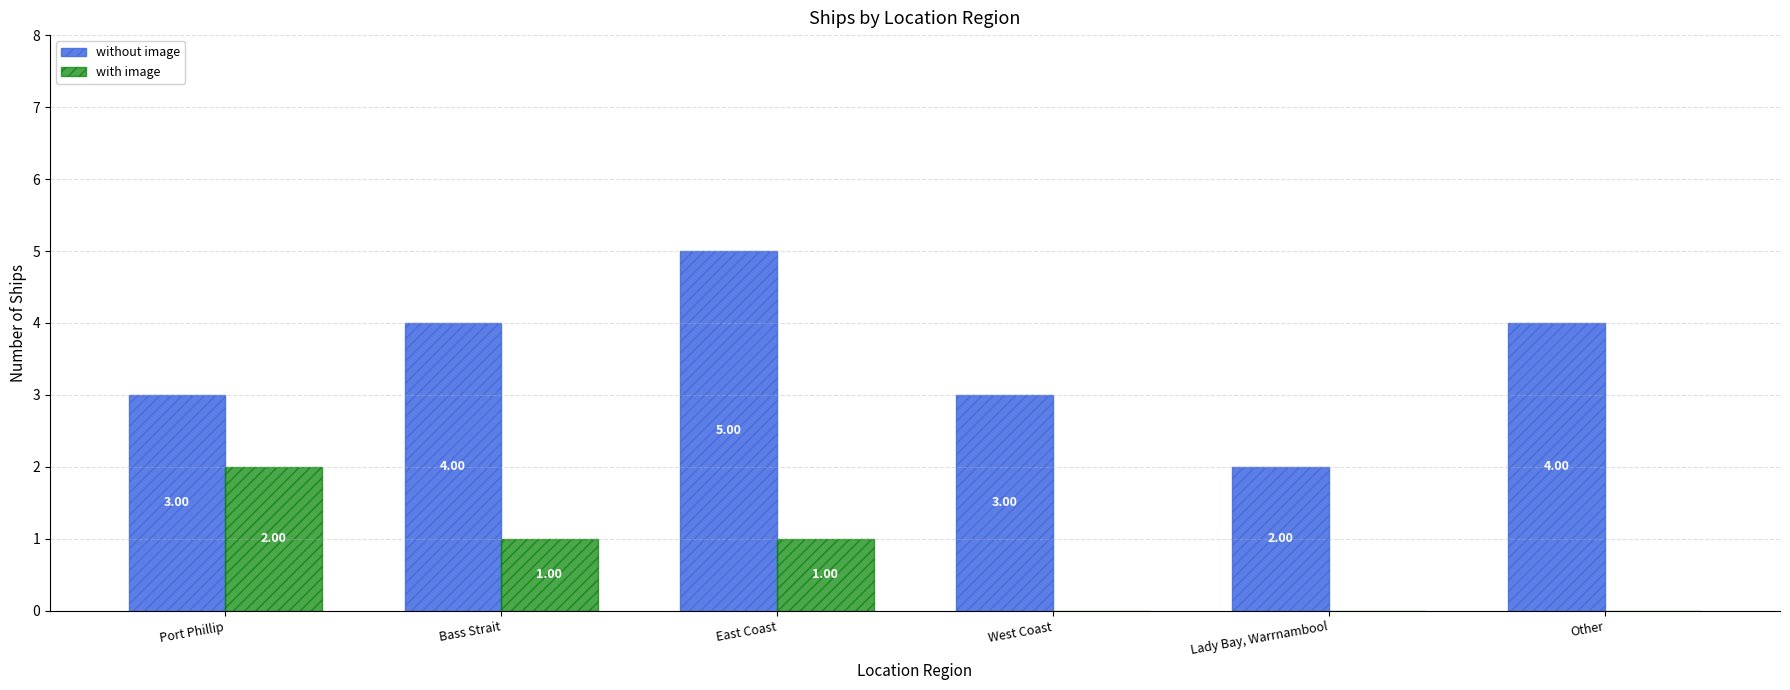

Reading left to right, what are all the values shown in this chart?

without image: 3	4	5	3	2	4
with image: 2	1	1	0	0	0